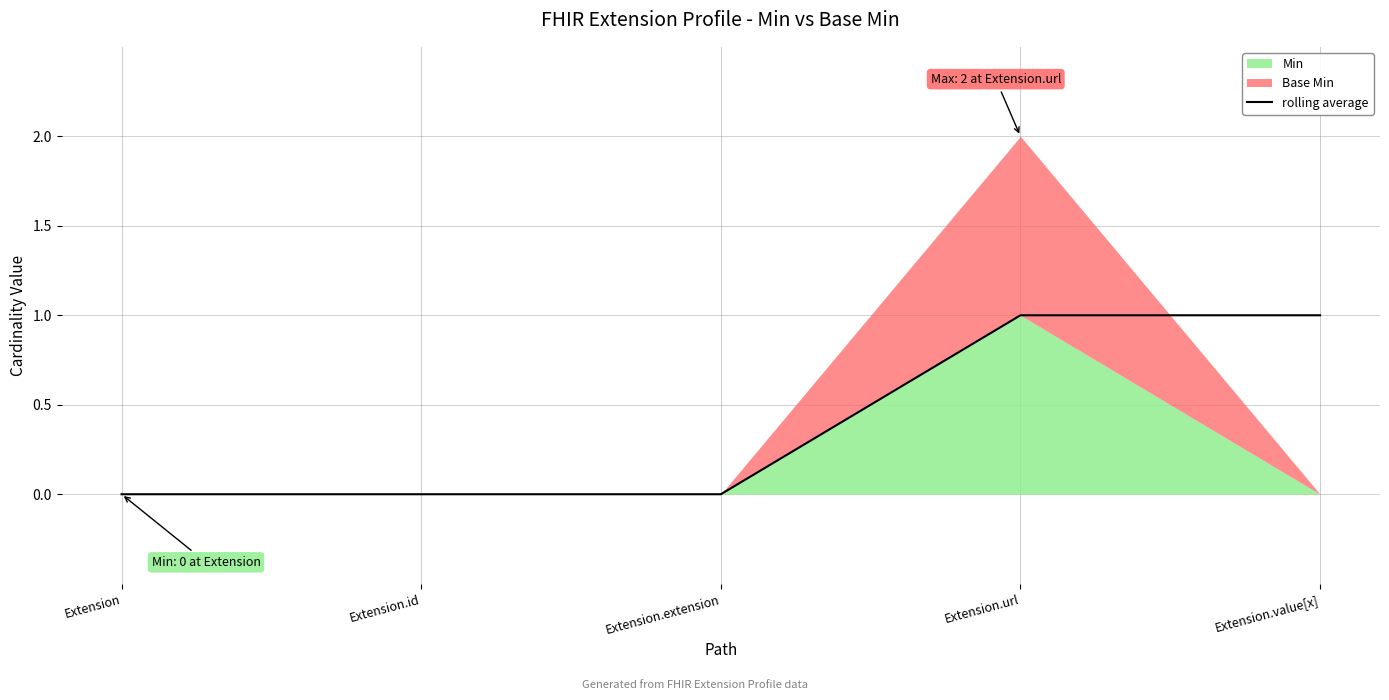

What is the difference between the second highest and second lowest values?

1